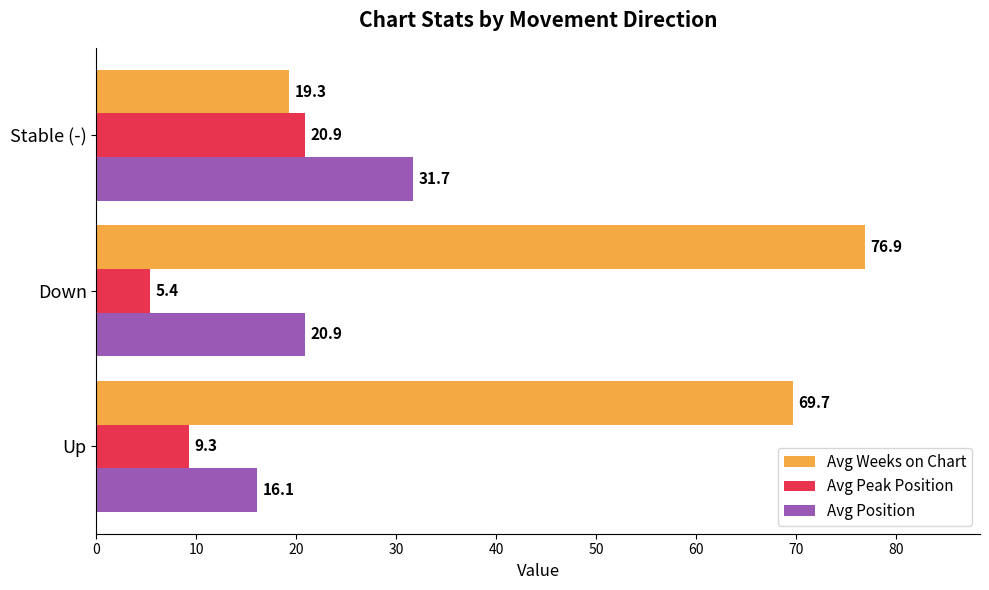

Where is Avg Position nearest to the value 23?

Down